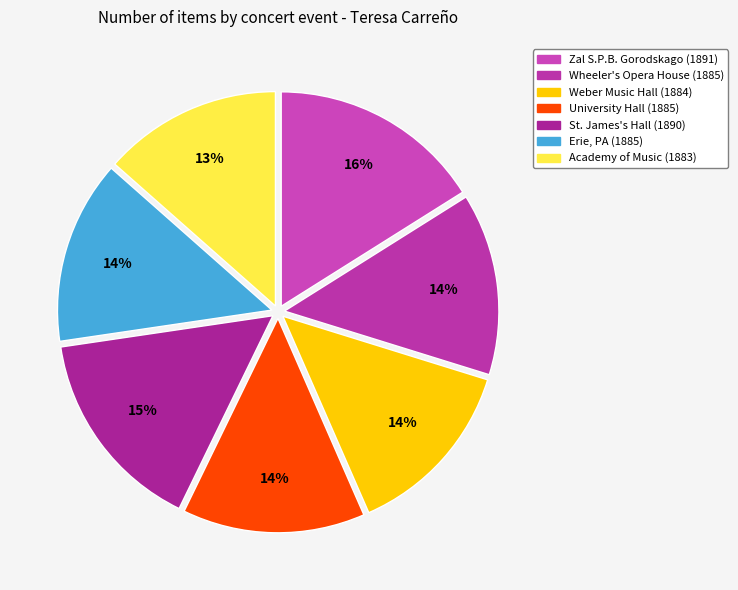

What is the smallest slice in the pie chart?

Academy of Music (1883)